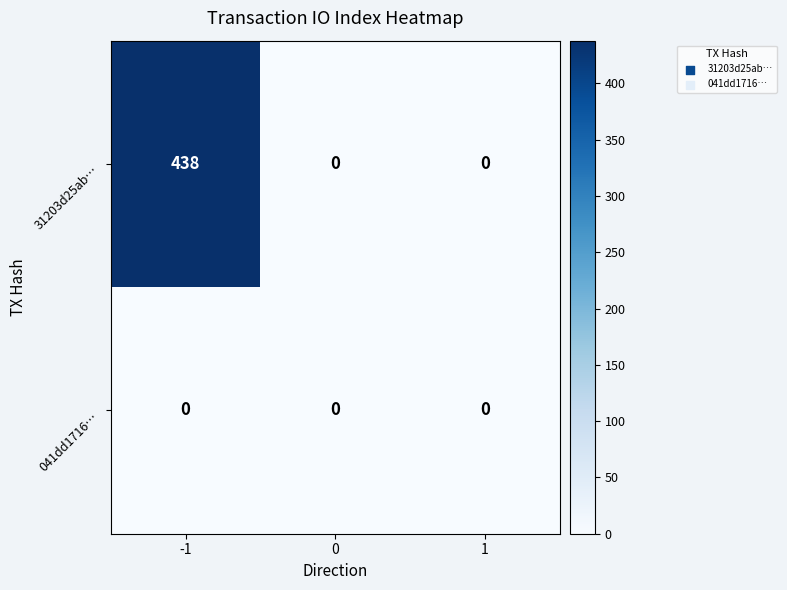

What is the total value across all series at -1?

438